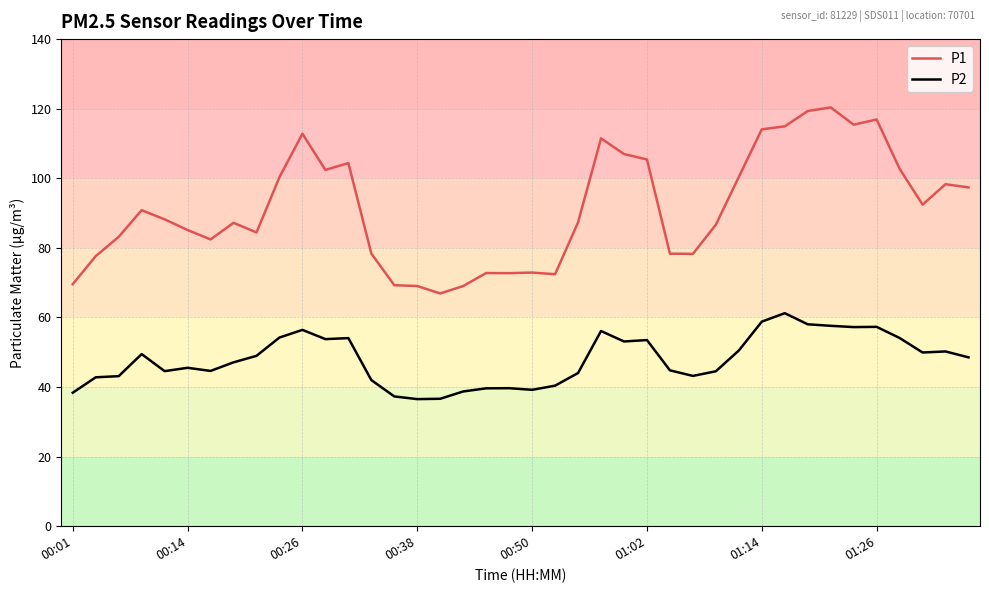

Which series has the largest total across all categories?

P1